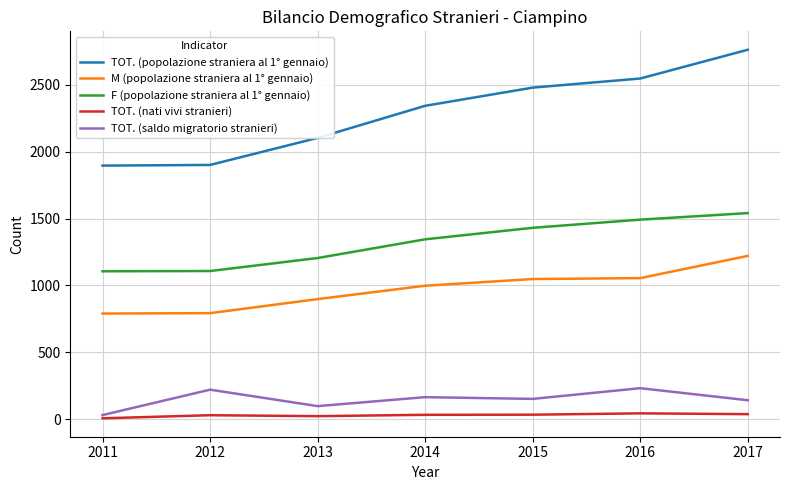

Count the number of data series in this chart.

5